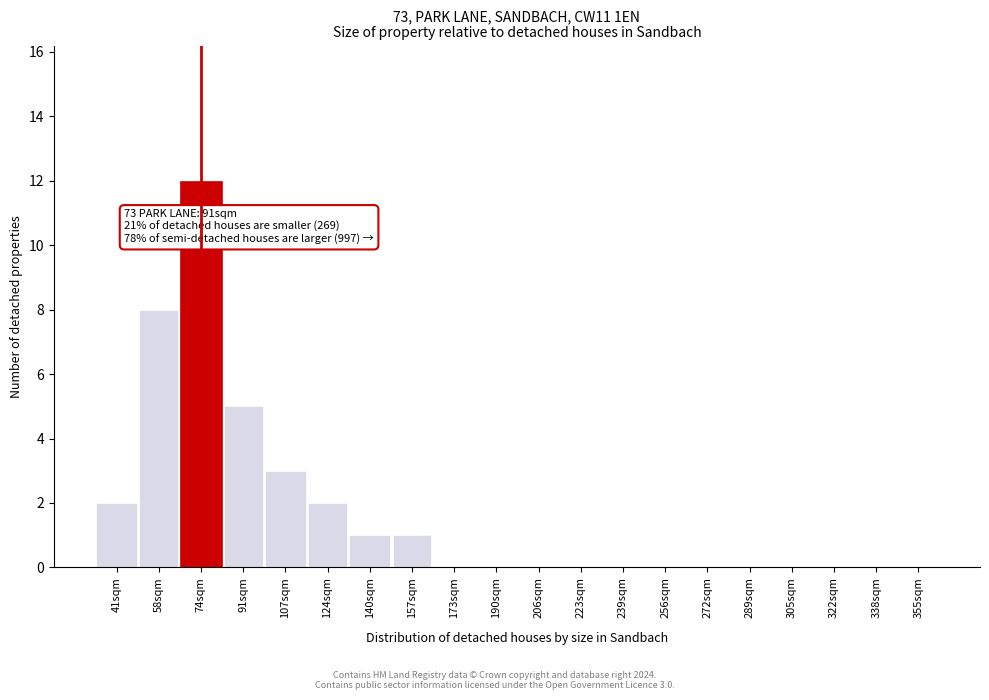

Reading left to right, what are all the values shown in this chart?

41sqm=2	58sqm=8	74sqm=12	91sqm=5	107sqm=3	124sqm=2	140sqm=1	157sqm=1	173sqm=0	190sqm=0	206sqm=0	223sqm=0	239sqm=0	256sqm=0	272sqm=0	289sqm=0	305sqm=0	322sqm=0	338sqm=0	355sqm=0